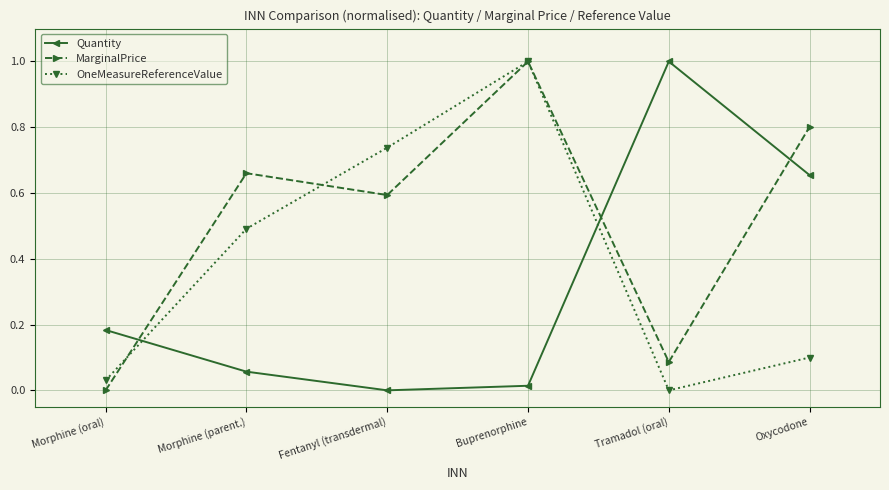

Which series ends up on top after the final intersection of Quantity and OneMeasureReferenceValue?

Quantity